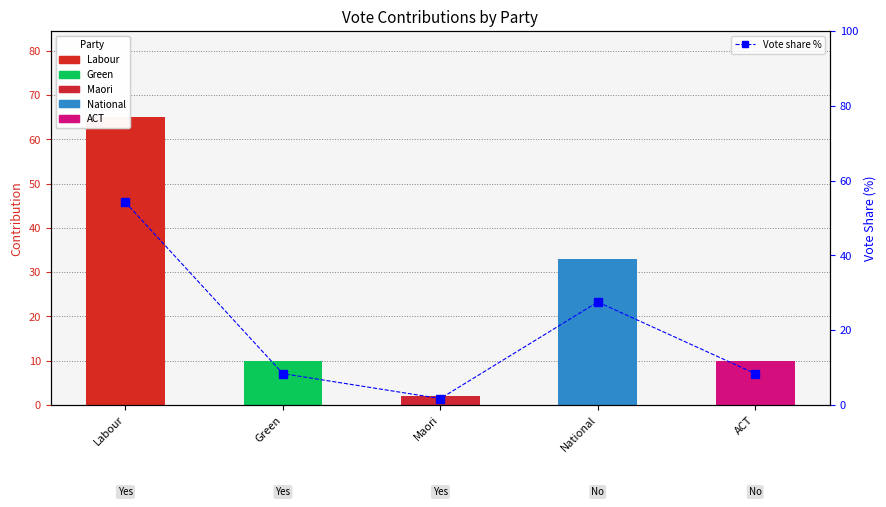

What is the approximate value at Labour?

54.2